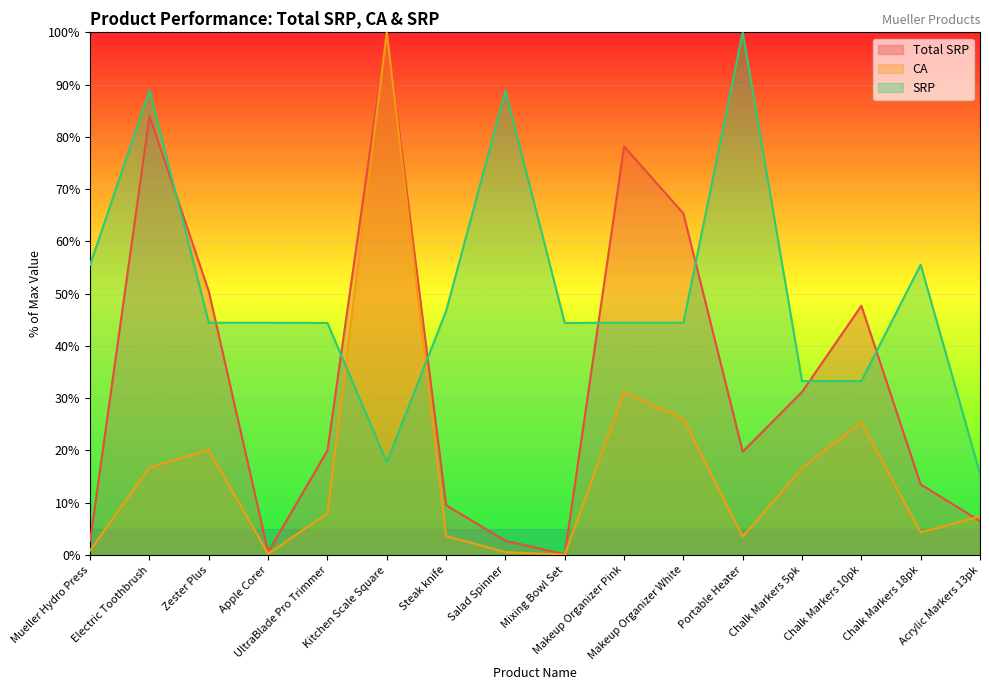

Reading left to right, extract all data points from this chart.

Total SRP: 2.7	84.0	50.4	0.5	20.0	100.0	9.5	2.7	0.1	78.2	65.3	19.8	31.2	47.7	13.5	6.5
CA: 0.9	16.7	20.1	0.2	8.0	100.0	3.6	0.5	0.1	31.2	26.1	3.5	16.6	25.4	4.3	7.4
SRP: 55.5	88.9	44.4	44.4	44.4	17.7	46.7	88.9	44.4	44.4	44.4	100.0	33.3	33.3	55.5	15.5